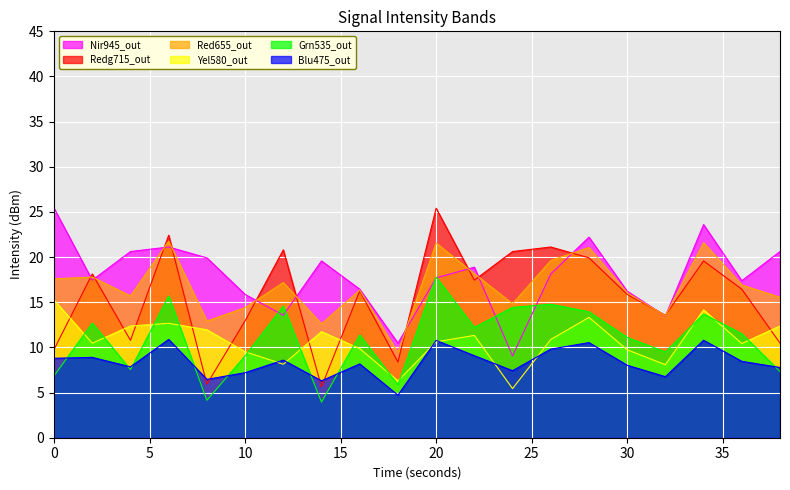

What is the value of the 2nd point from the left?

17.4